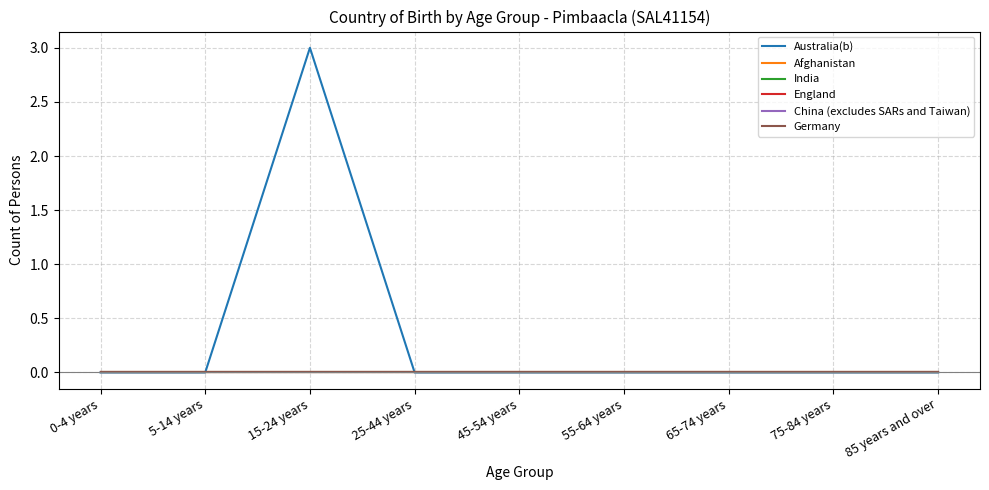

True or false: England and Afghanistan cross at least once.

False